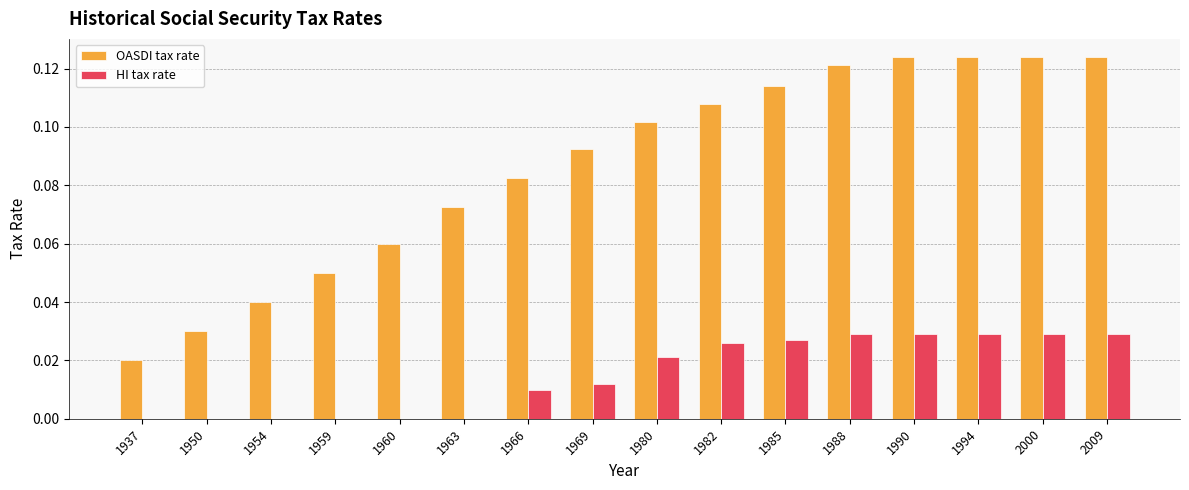

Which series has the widest spread of values?

OASDI tax rate